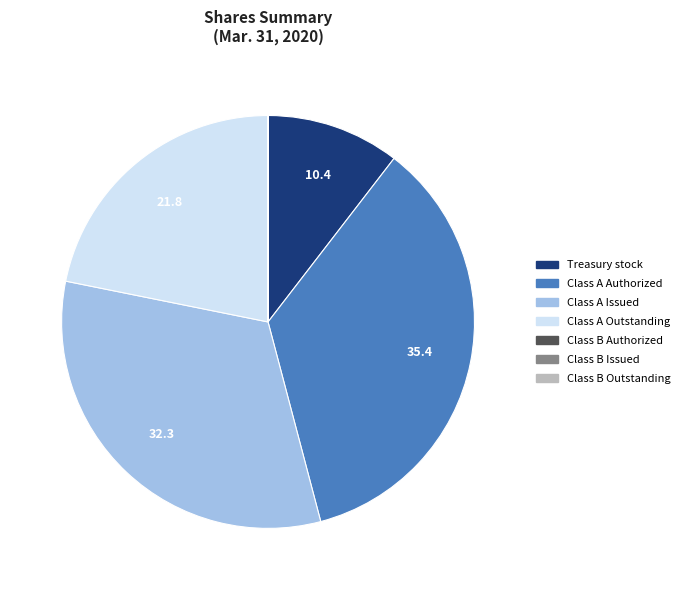

What is the largest slice in the pie chart?

Class A Authorized